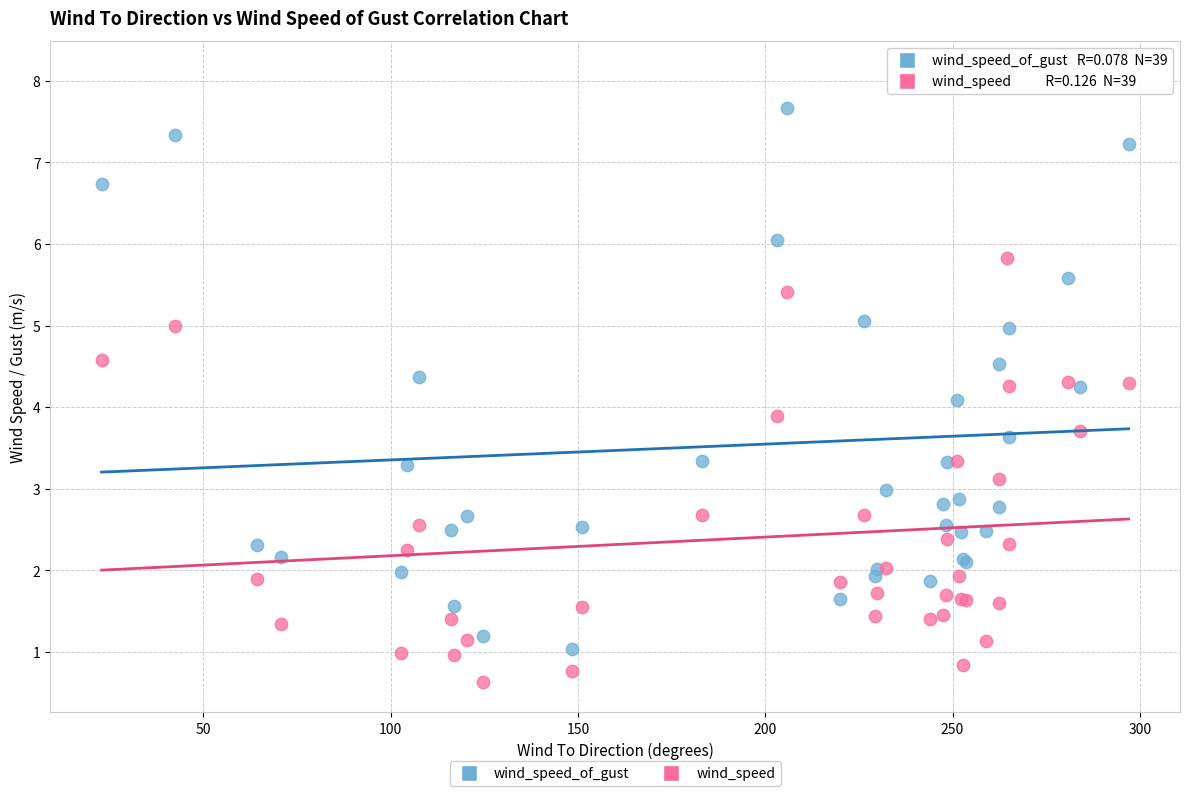

Which series contains the lowest Y value?

wind_speed